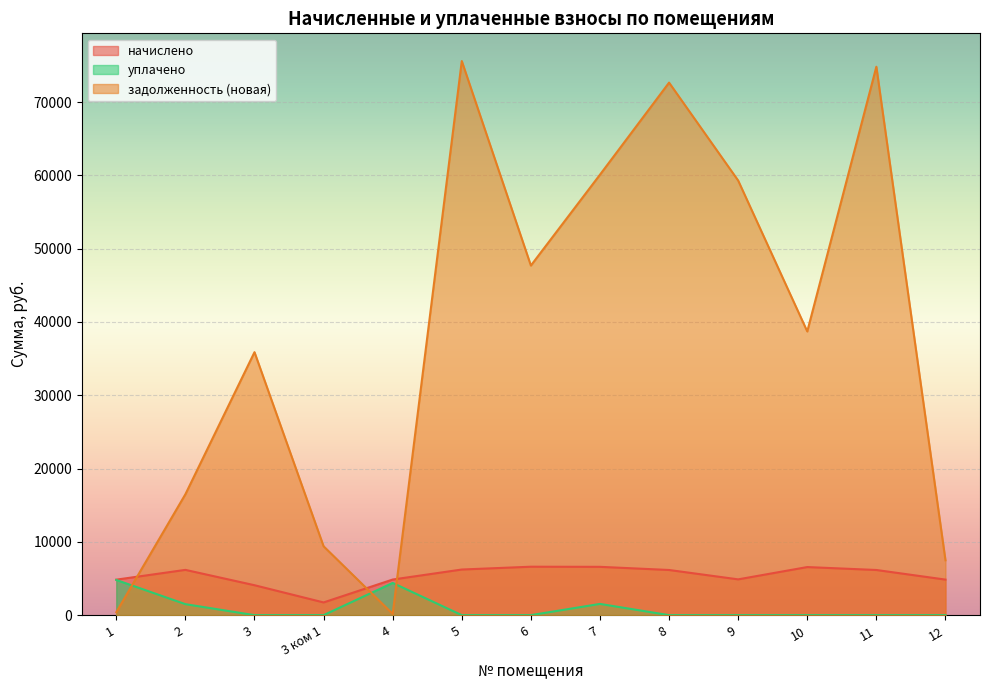

How many lines are shown in the chart?

3